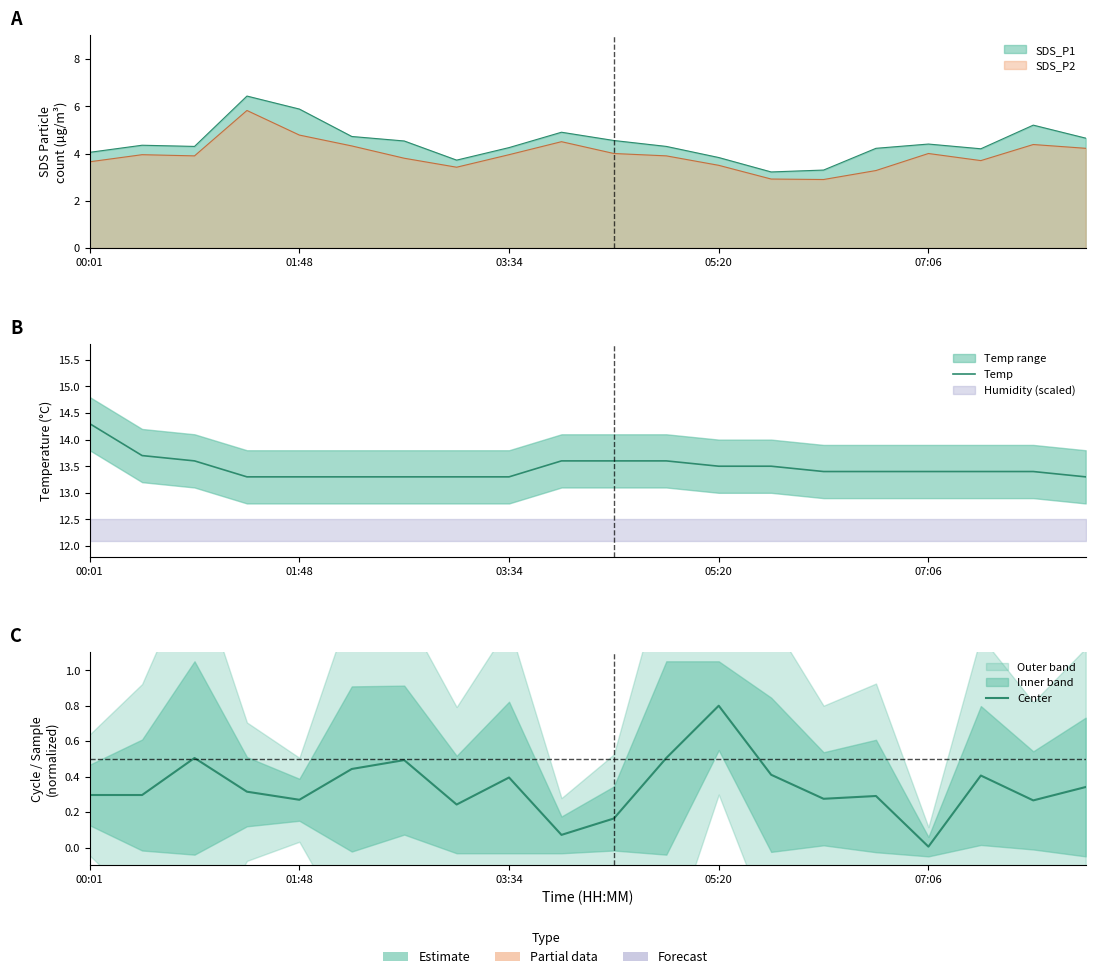

Between 01:48 and 07:06, which series saw the biggest shift?

Center